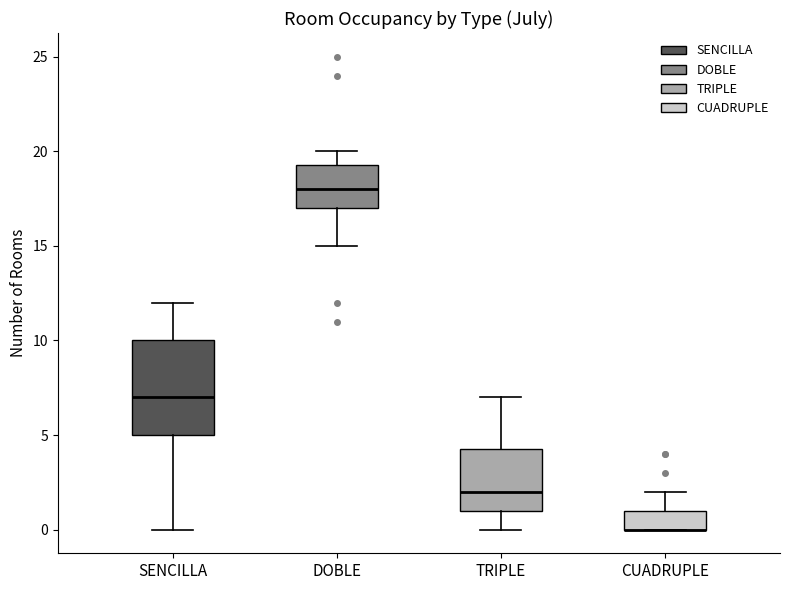

Where does the lower whisker of the box for TRIPLE end on the y-axis? The values are not printed on the chart, so give them approximately, as read against the axis.

0.0